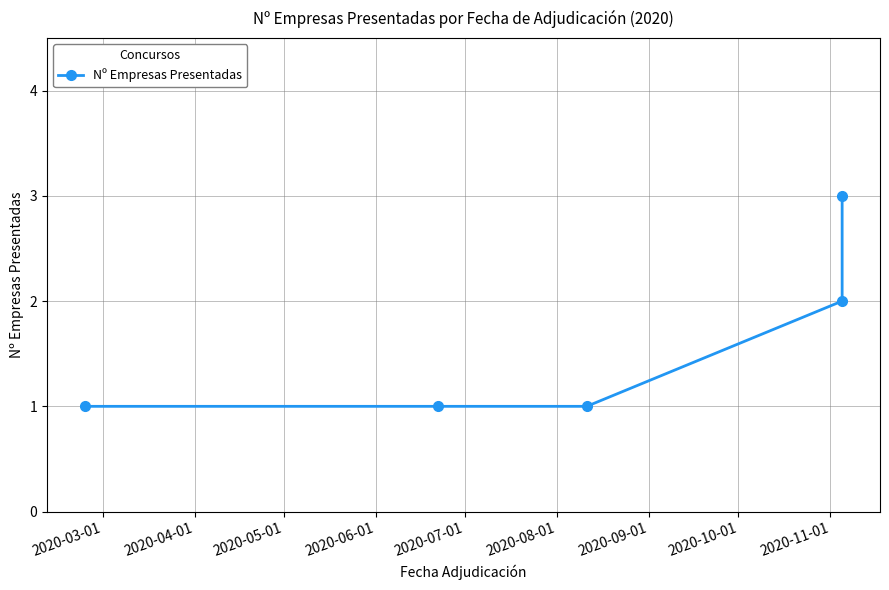

What is the difference between the maximum and minimum values?

2